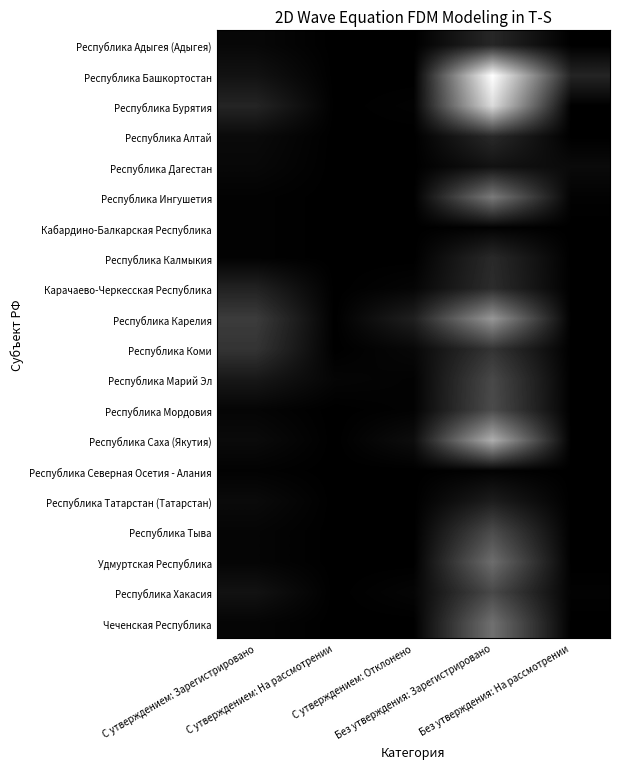

Which category has the lowest value across all series?

С утверждением: На рассмотрении